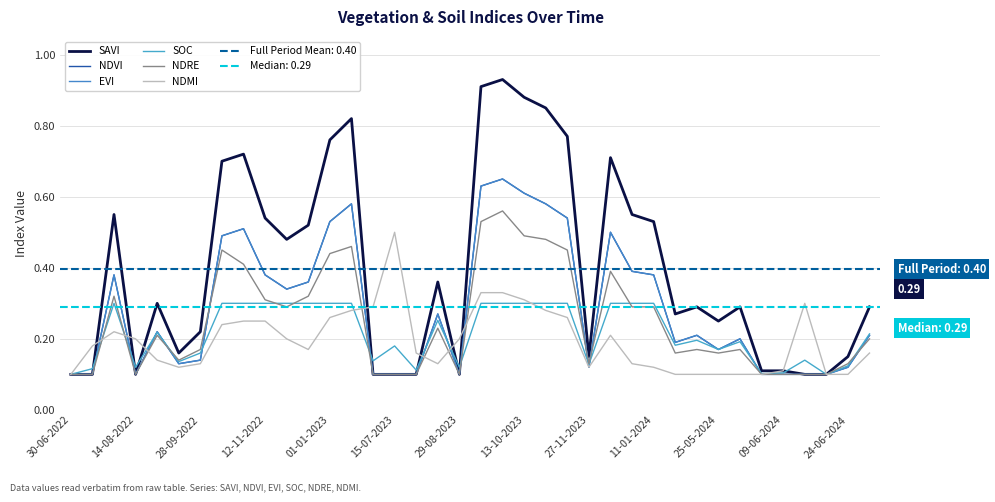

True or false: NDVI has a value of 0.1 at 09-06-2024.

True